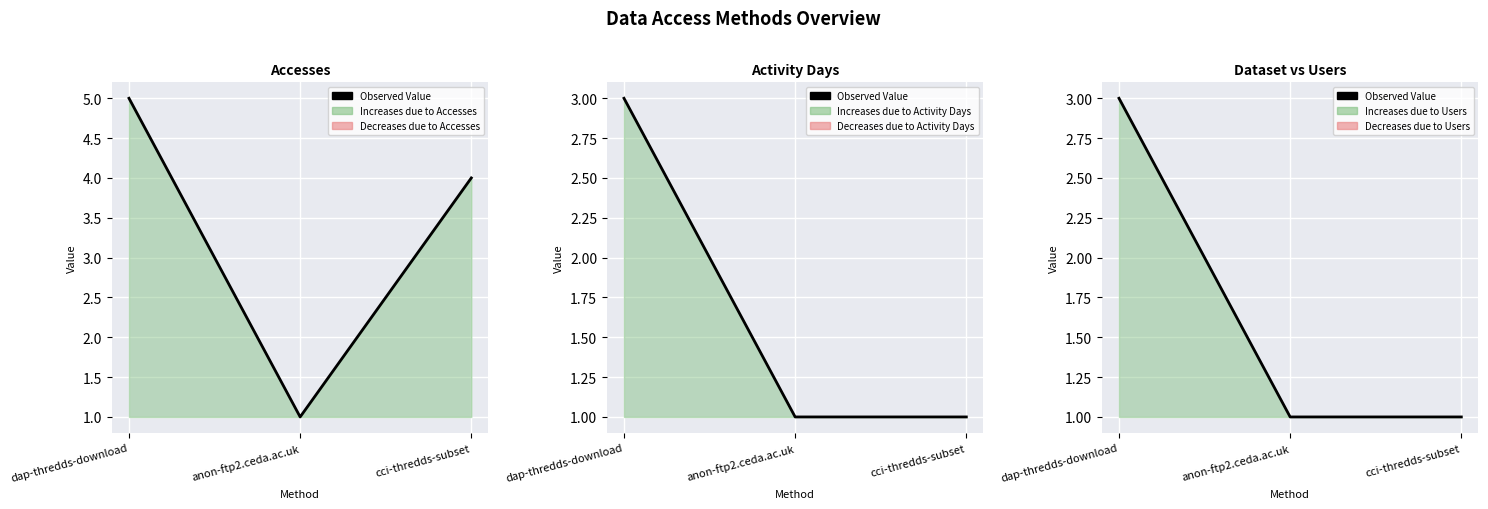

What is the ratio of the value at dap-thredds-download to the value at anon-ftp2.ceda.ac.uk?

3.0